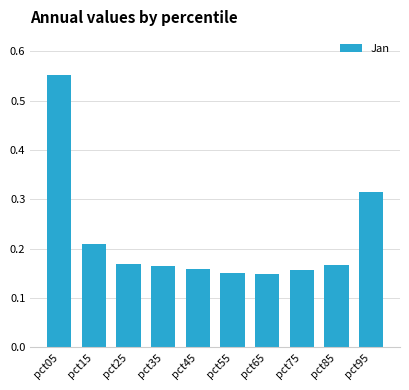

Which category has the highest value across all series?

pct05